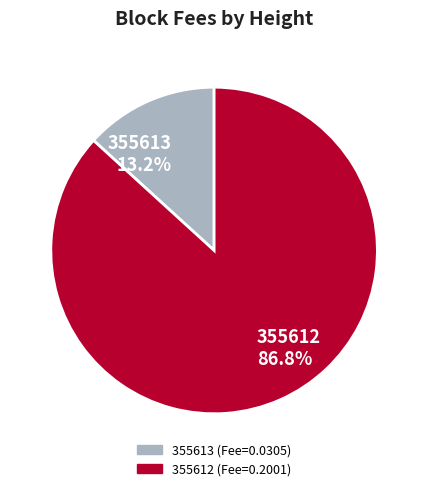

What is the smallest slice in the pie chart?

355613